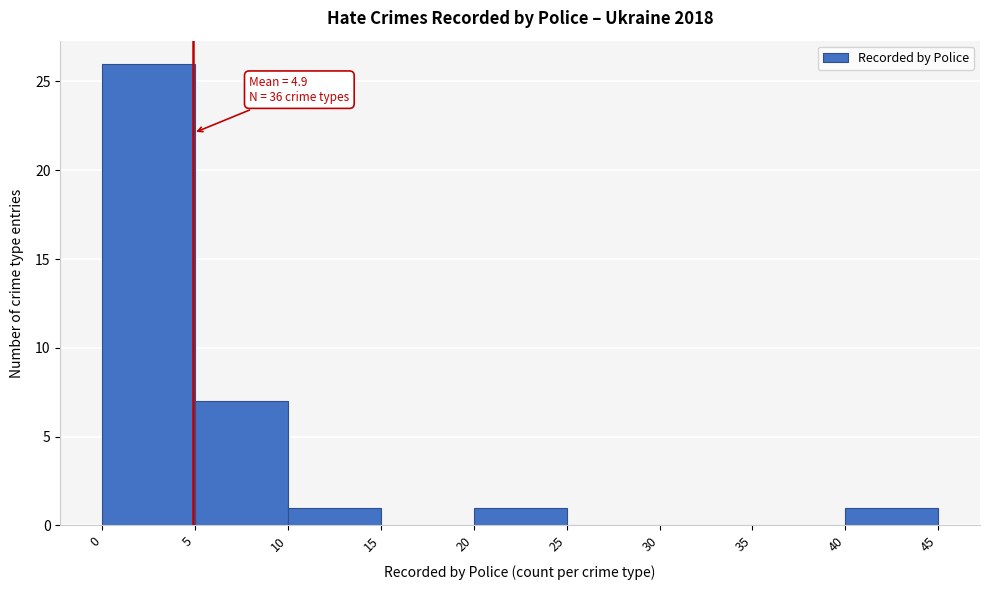

Which range on the x-axis has the tallest bar?

0 to 5